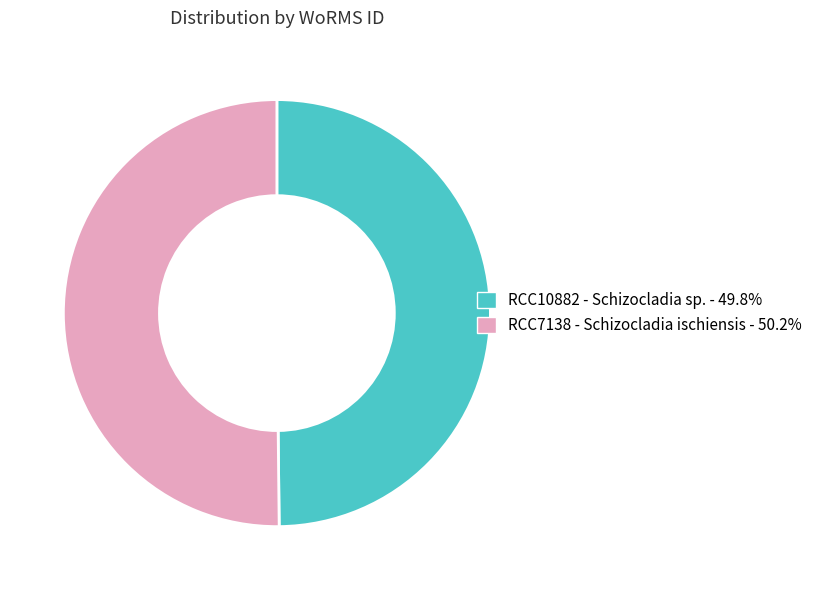

How many slices are in this pie chart?

2